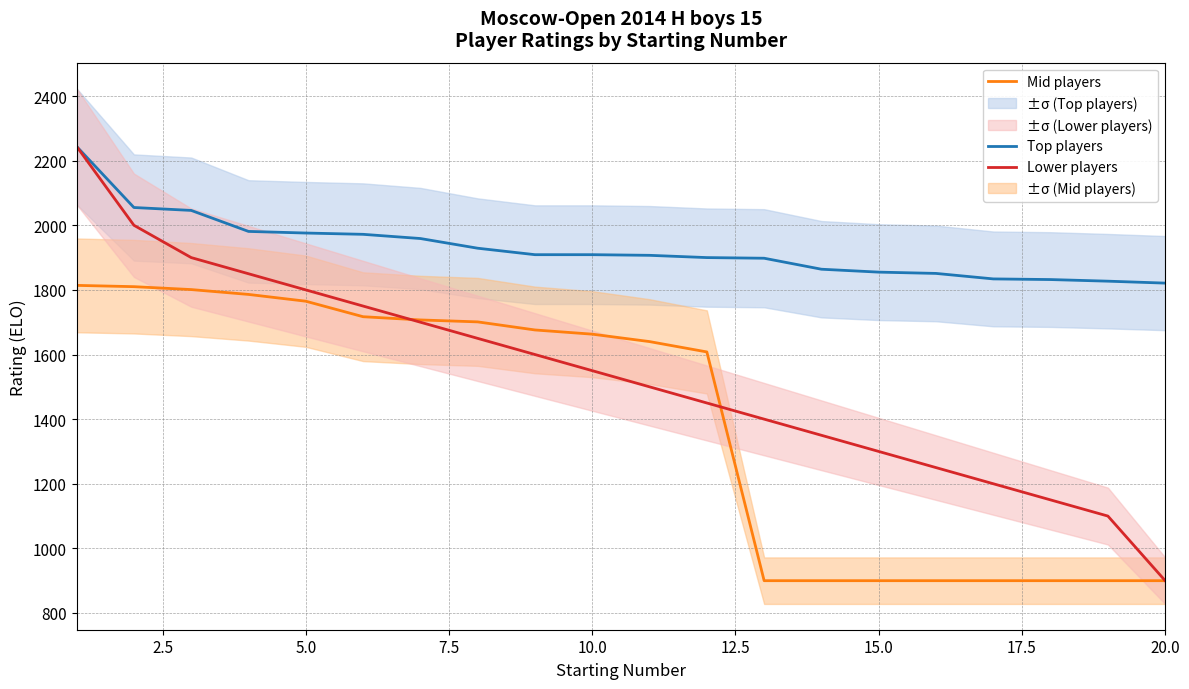

What are all the series names shown in the legend?

Top players, Mid players, Lower players